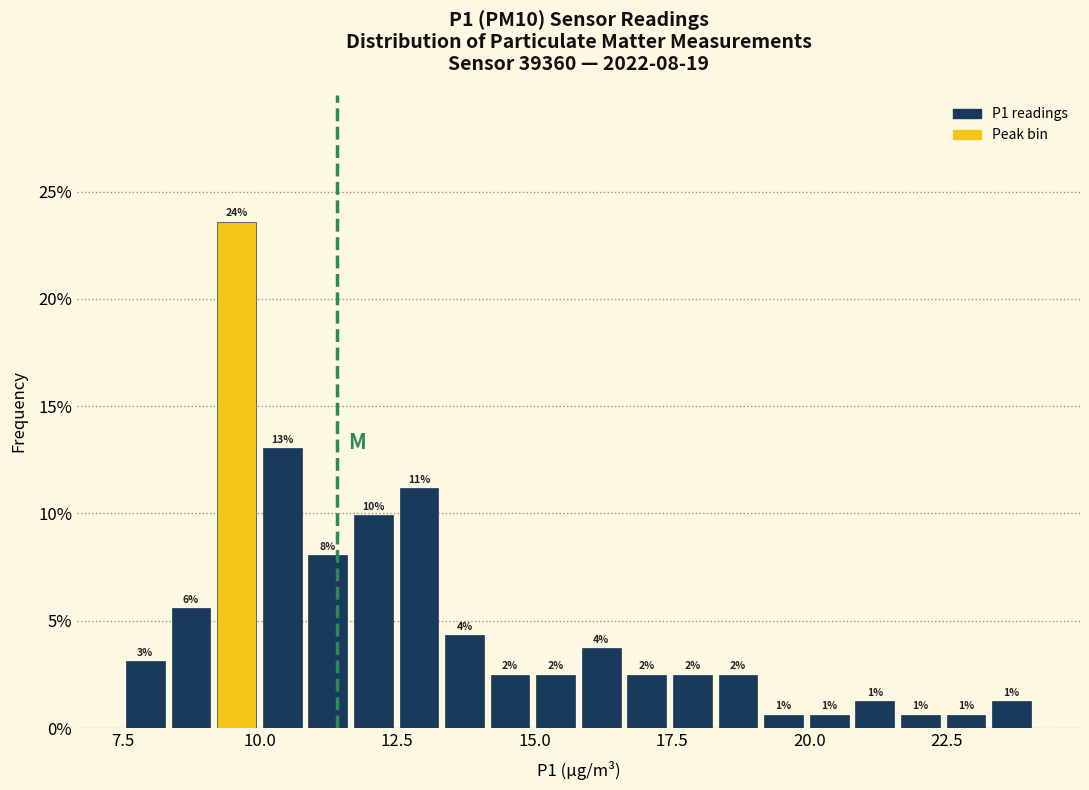

Around what value on the x-axis is the tallest bar? Give the approximate position of its centre, as read against the axis.

9.5